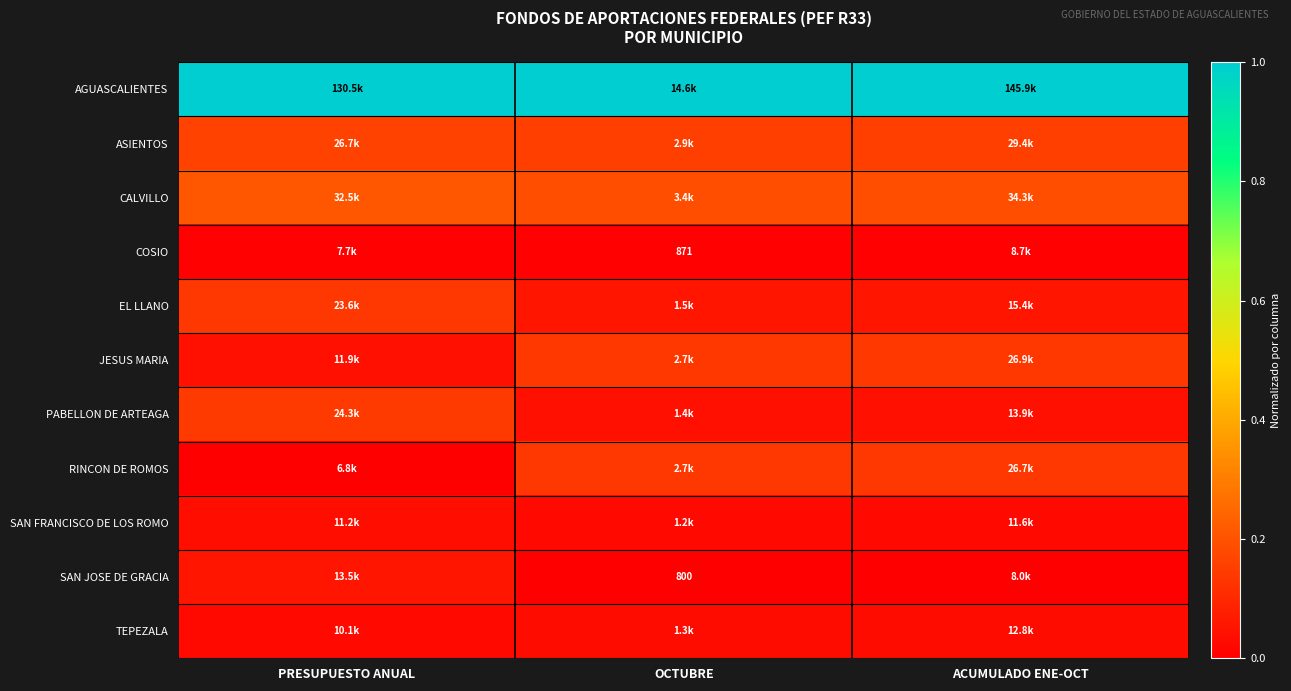

Is it true that RINCON DE ROMOS equals 0.1 at PRESUPUESTO ANUAL?

False